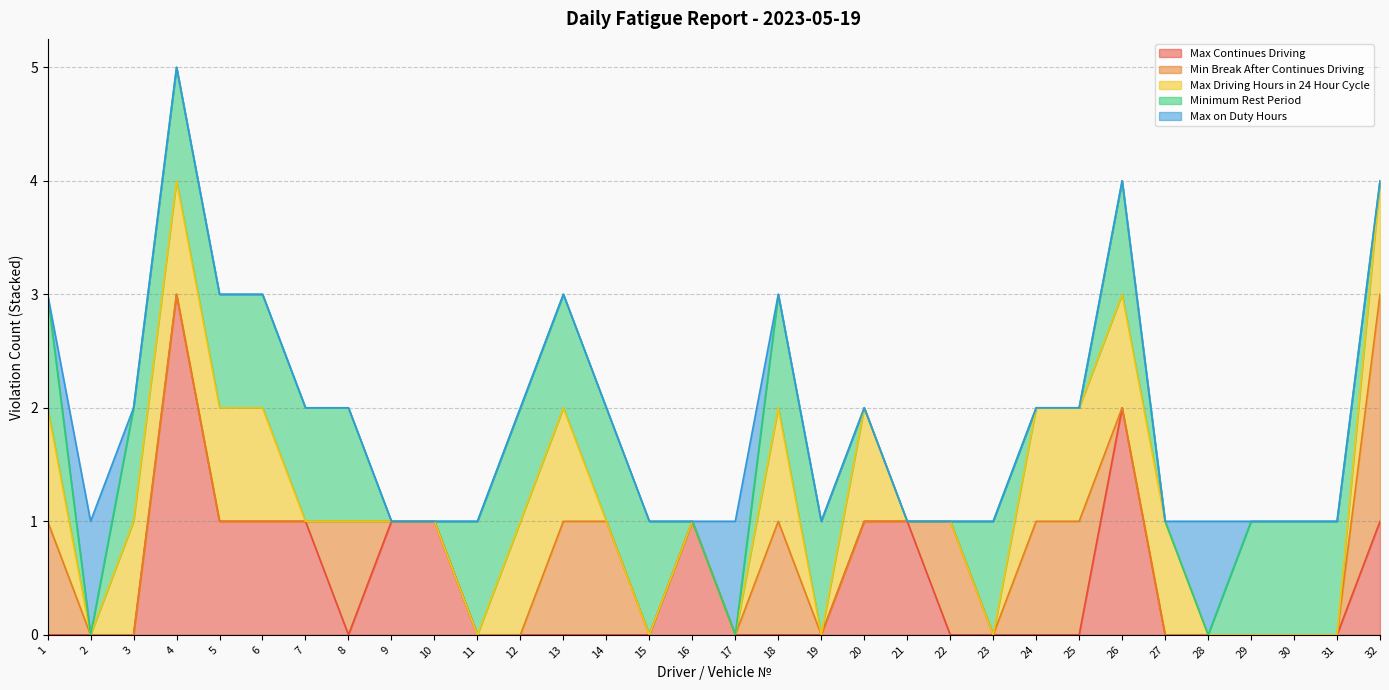

Reading left to right, transcribe all the data shown in this chart.

Max Continues Driving: 0	0	0	3	1	1	1	0	1	1	0	0	0	0	0	1	0	0	0	1	1	0	0	0	0	2	0	0	0	0	0	1
Min Break After Continues Driving: 1	0	0	0	0	0	0	1	0	0	0	0	1	1	0	0	0	1	0	0	0	1	0	1	1	0	0	0	0	0	0	2
Max Driving Hours in 24 Hour Cycle: 1	0	1	1	1	1	0	0	0	0	0	1	1	0	0	0	0	1	0	1	0	0	0	1	1	1	1	0	0	0	0	1
Minimum Rest Period: 1	0	1	1	1	1	1	1	0	0	1	1	1	1	1	0	0	1	1	0	0	0	1	0	0	1	0	0	1	1	1	0
Max on Duty Hours: 0	1	0	0	0	0	0	0	0	0	0	0	0	0	0	0	1	0	0	0	0	0	0	0	0	0	0	1	0	0	0	0